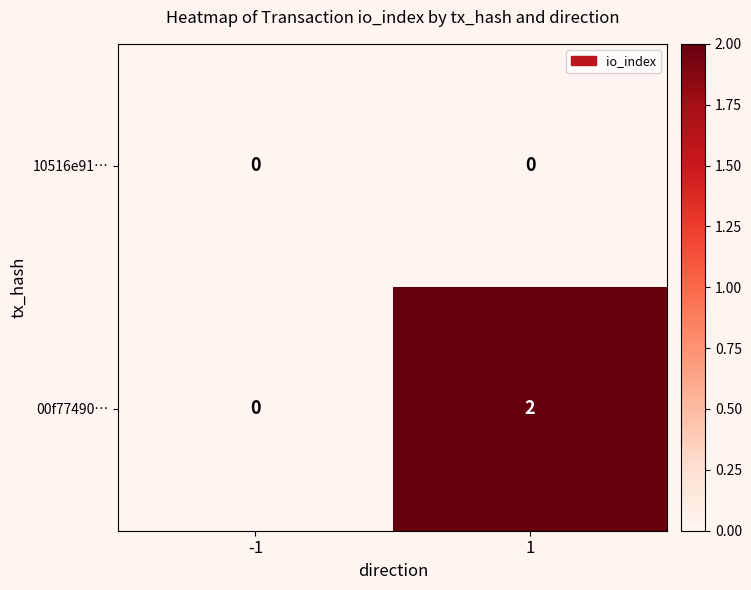

The 10516e91… series shows 0 at 1. True or false?

True